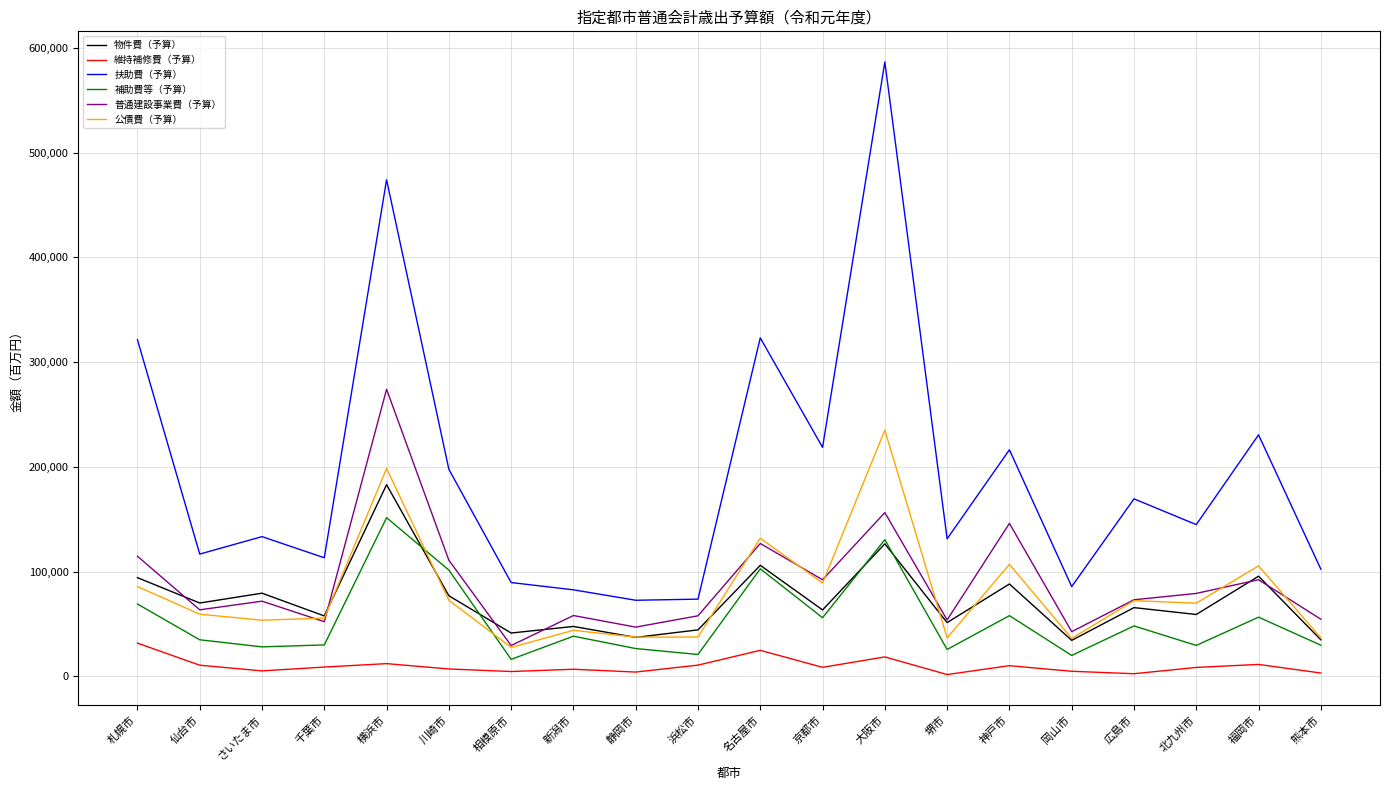

What is the spread (max minus min) of values at 新潟市?

75829